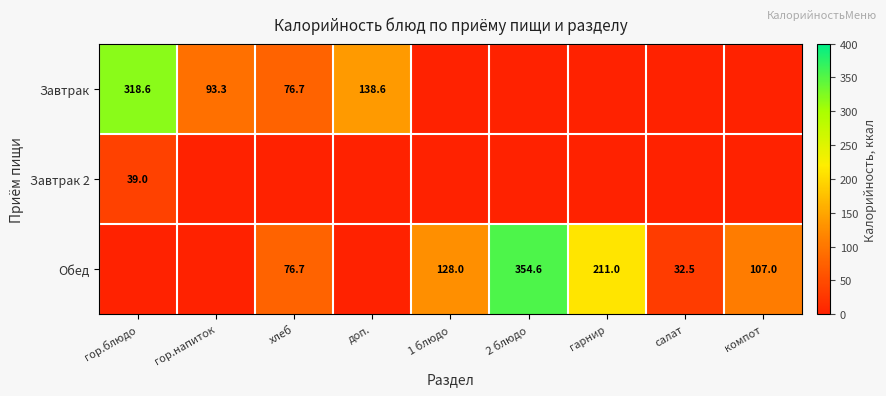

What is the total value across all series at доп.?

138.6